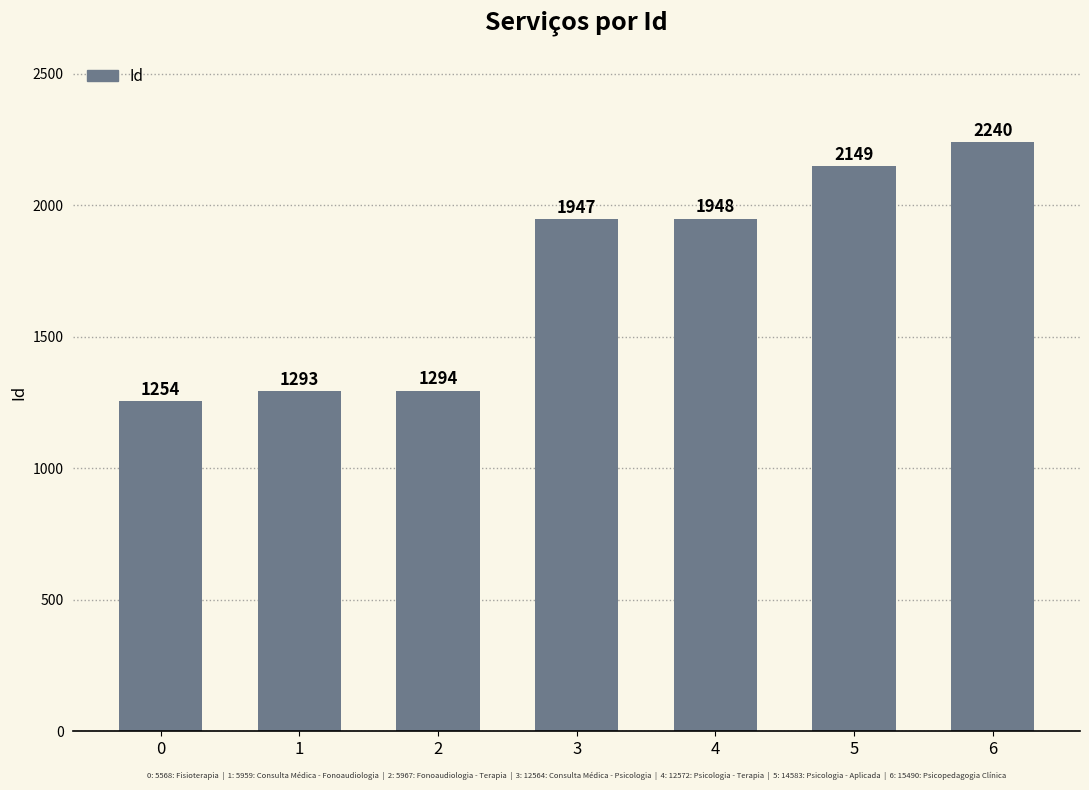

Where is the data nearest to the value 1747?

3